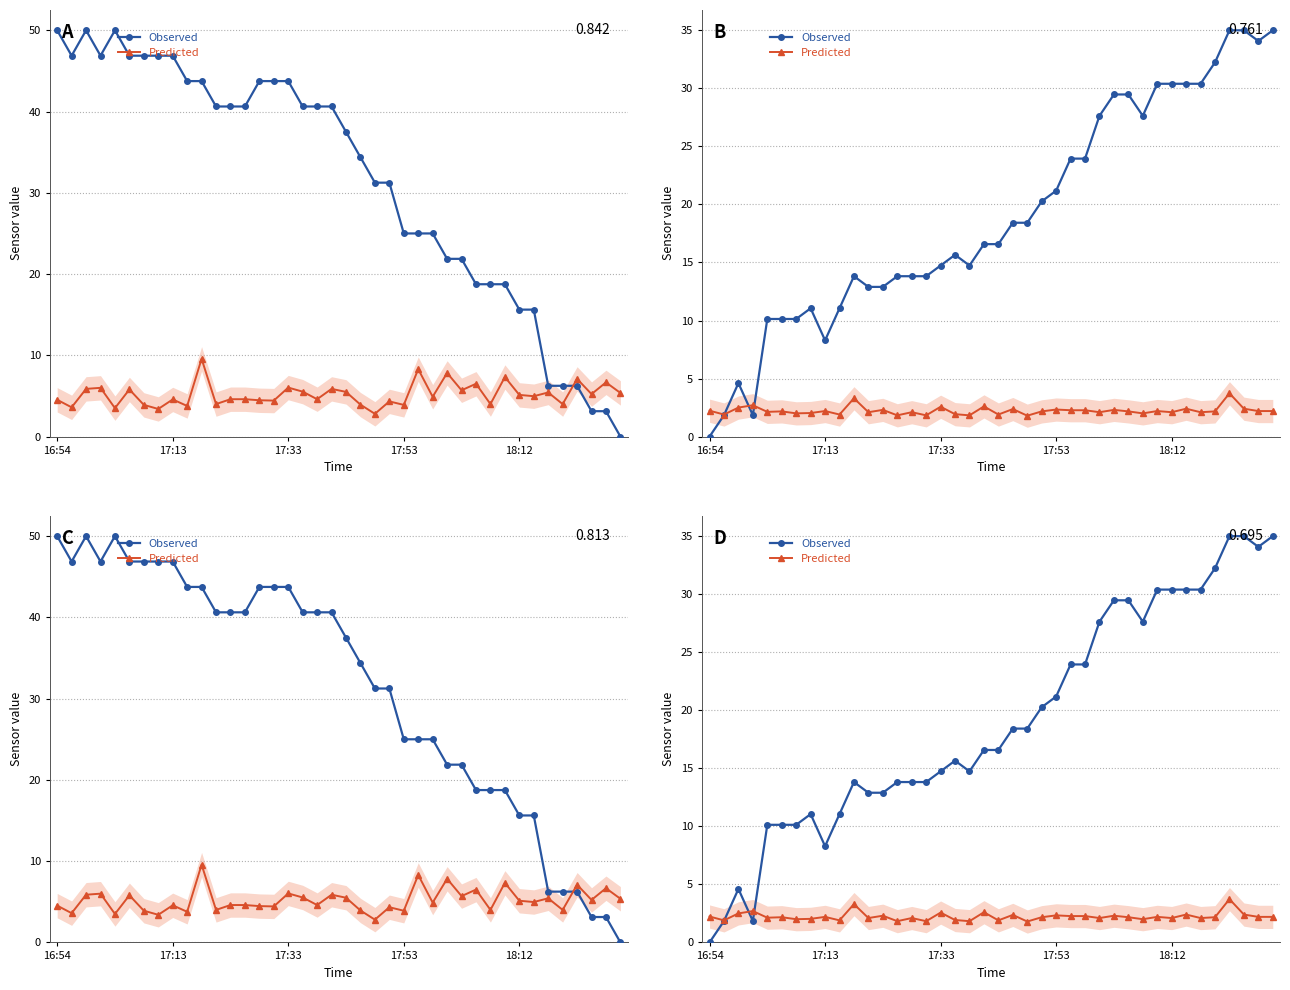

What position from the right is 21?

19